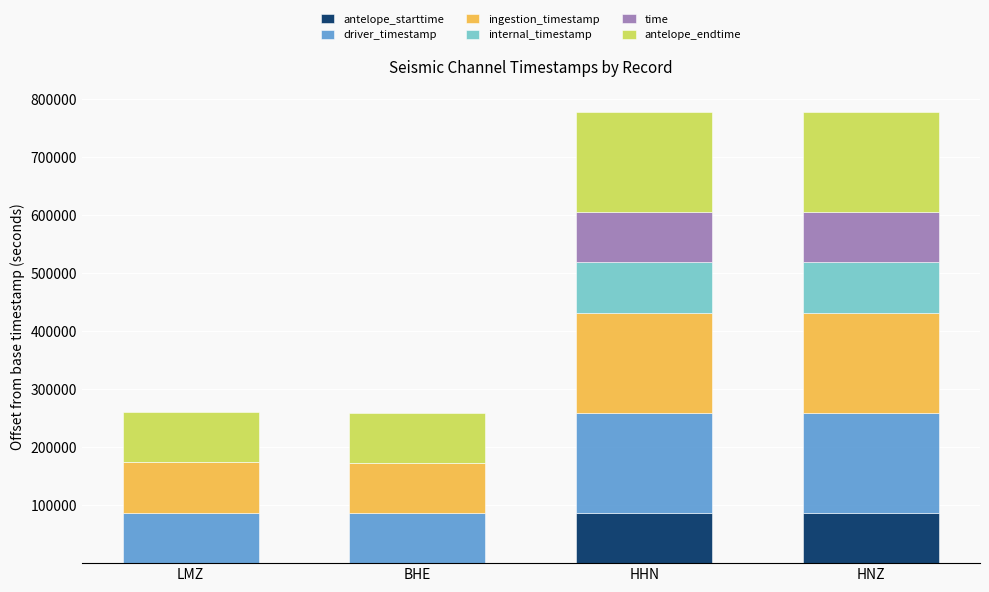

What is the total value across all series at HHN?

777738.6